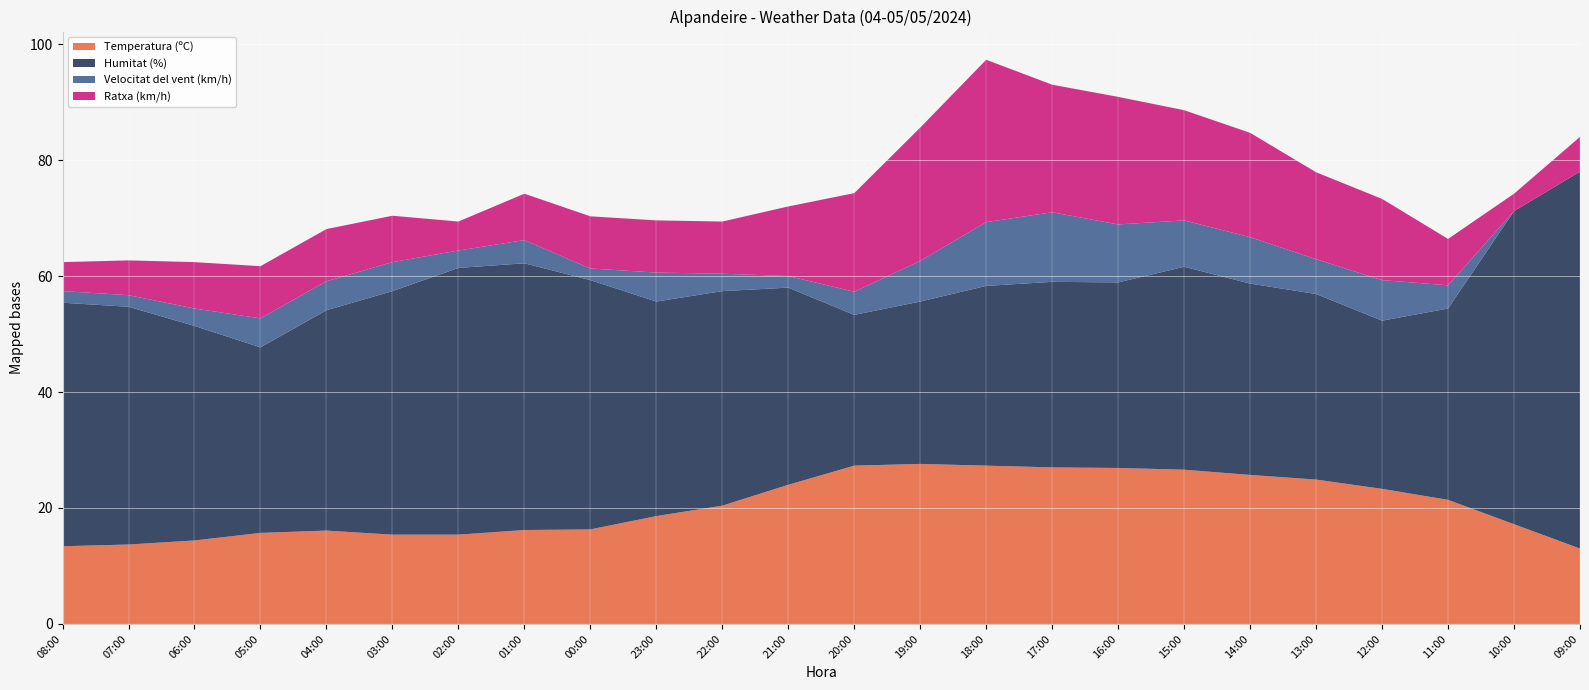

Reading left to right, transcribe all the data shown in this chart.

Temperatura (ºC): 08:00=13.4	07:00=13.7	06:00=14.4	05:00=15.7	04:00=16.1	03:00=15.4	02:00=15.4	01:00=16.2	00:00=16.3	23:00=18.6	22:00=20.4	21:00=24.0	20:00=27.3	19:00=27.6	18:00=27.3	17:00=27.0	16:00=26.9	15:00=26.6	14:00=25.7	13:00=24.9	12:00=23.3	11:00=21.4	10:00=17.2	09:00=13.0
Humitat (%): 08:00=42.0	07:00=41.0	06:00=37.0	05:00=32.0	04:00=38.0	03:00=42.0	02:00=46.0	01:00=46.0	00:00=43.0	23:00=37.0	22:00=37.0	21:00=34.0	20:00=26.0	19:00=28.0	18:00=31.0	17:00=32.0	16:00=32.0	15:00=35.0	14:00=33.0	13:00=32.0	12:00=29.0	11:00=33.0	10:00=54.0	09:00=65.0
Velocitat del vent (km/h): 08:00=2.0	07:00=2.0	06:00=3.0	05:00=5.0	04:00=5.0	03:00=5.0	02:00=3.0	01:00=4.0	00:00=2.0	23:00=5.0	22:00=3.0	21:00=2.0	20:00=4.0	19:00=7.0	18:00=11.0	17:00=12.0	16:00=10.0	15:00=8.0	14:00=8.0	13:00=6.0	12:00=7.0	11:00=4.0	10:00=0.0	09:00=0.0
Ratxa (km/h): 08:00=5.0	07:00=6.0	06:00=8.0	05:00=9.0	04:00=9.0	03:00=8.0	02:00=5.0	01:00=8.0	00:00=9.0	23:00=9.0	22:00=9.0	21:00=12.0	20:00=17.0	19:00=23.0	18:00=28.0	17:00=22.0	16:00=22.0	15:00=19.0	14:00=18.0	13:00=15.0	12:00=14.0	11:00=8.0	10:00=3.0	09:00=6.0